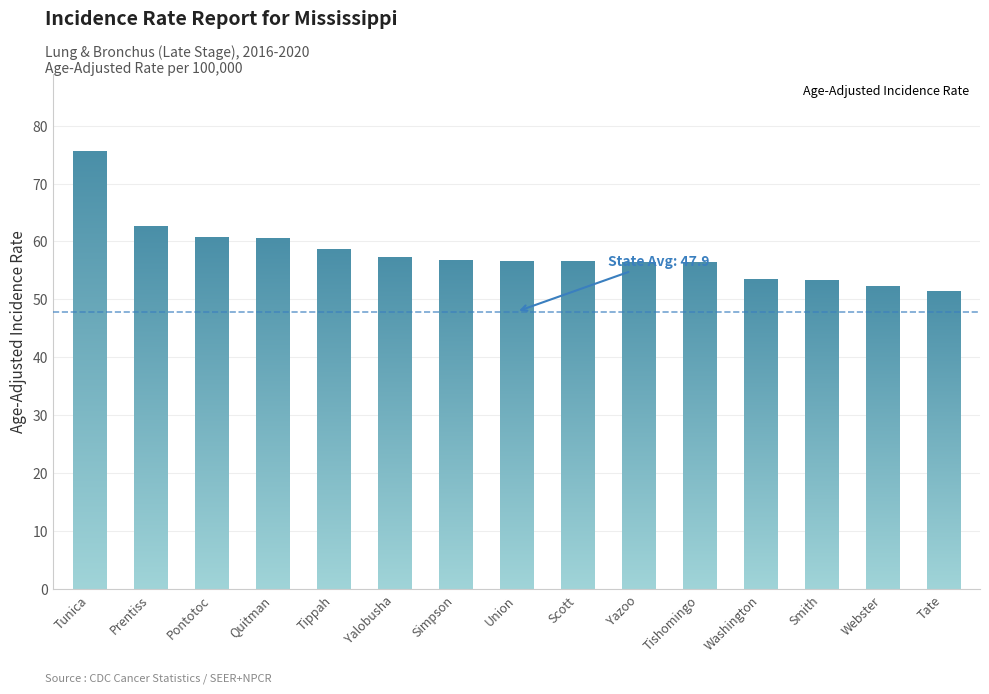

What is the average value?

57.8